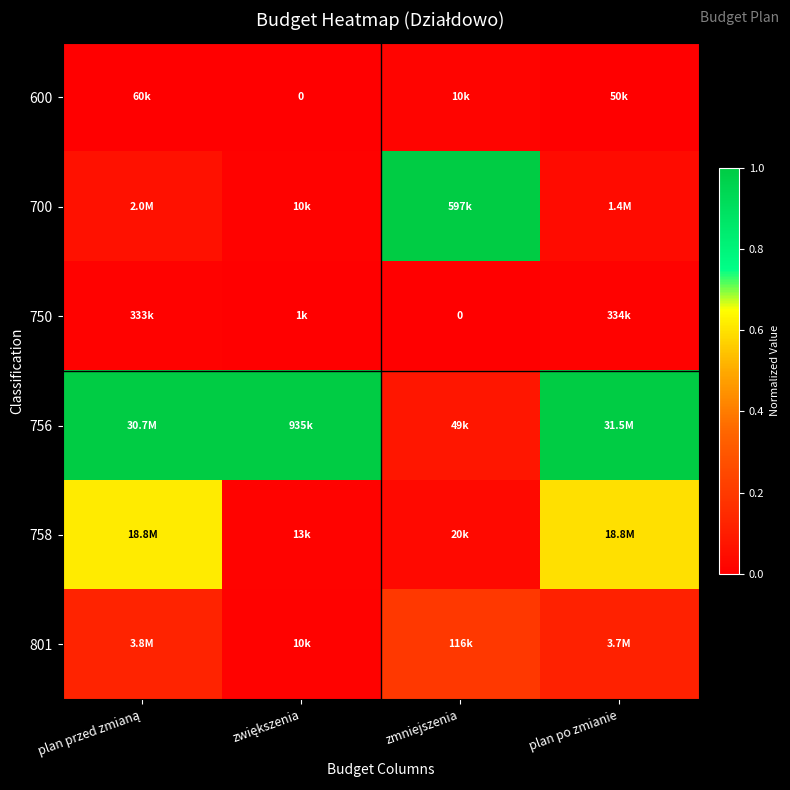

Rank the series at zwiększenia from lowest to highest value.

600, 750, 700, 801, 758, 756